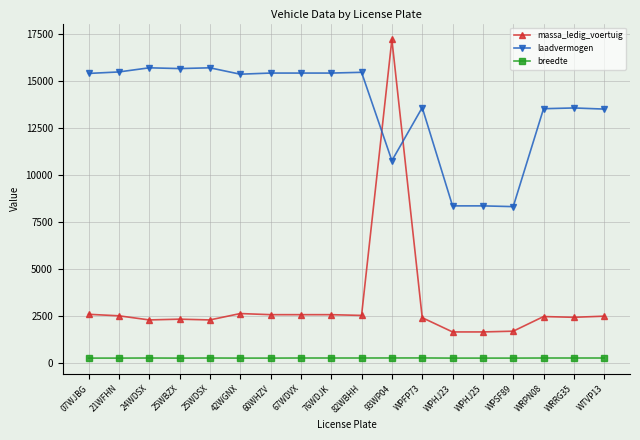

How many data points in breedte are less than 250?

8